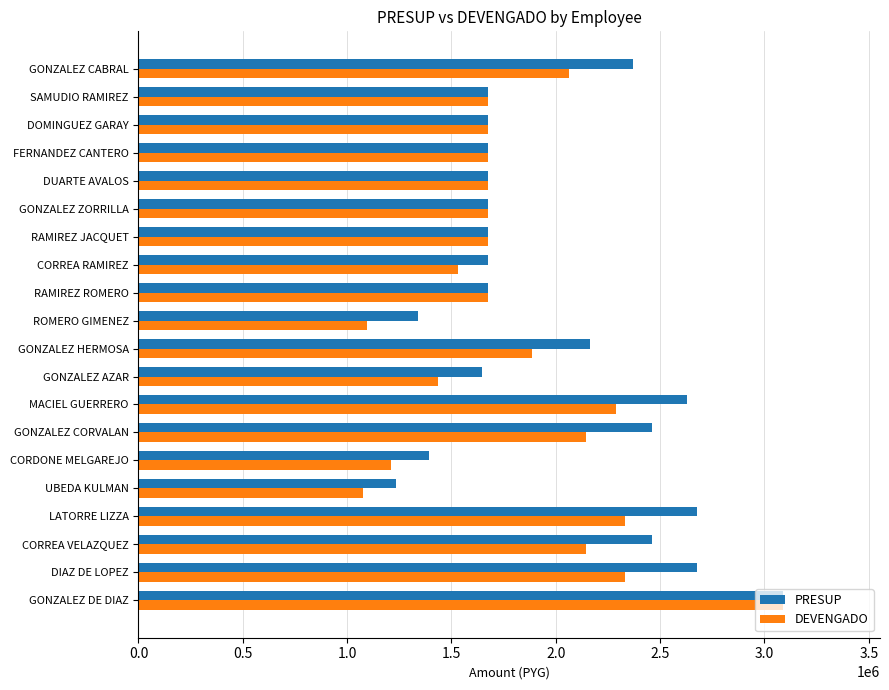

What is the sum of all DEVENGADO values?

36353847